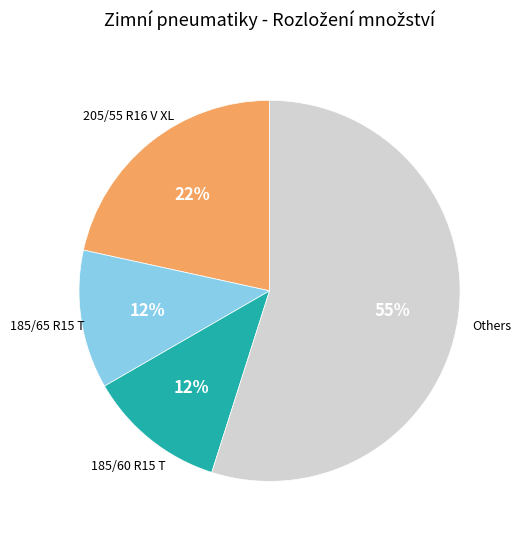

To the nearest percent, what is the average slice percentage?

25%